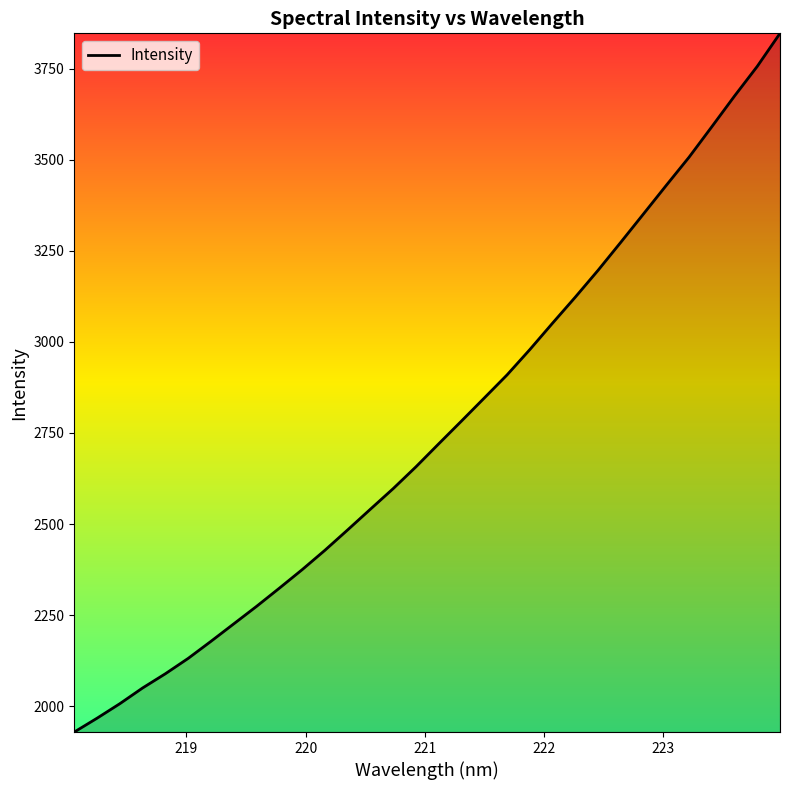

What is the maximum value shown in the chart?

3847.0